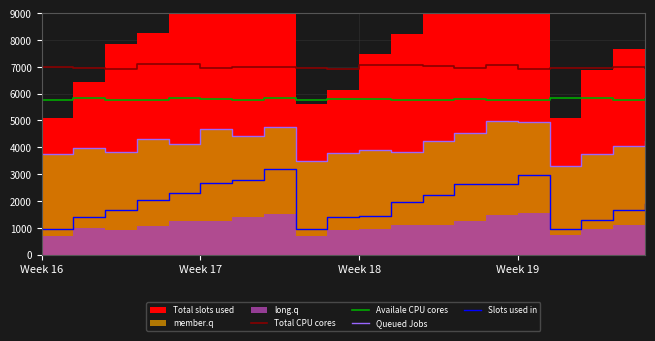

What position from the right is 8?

12